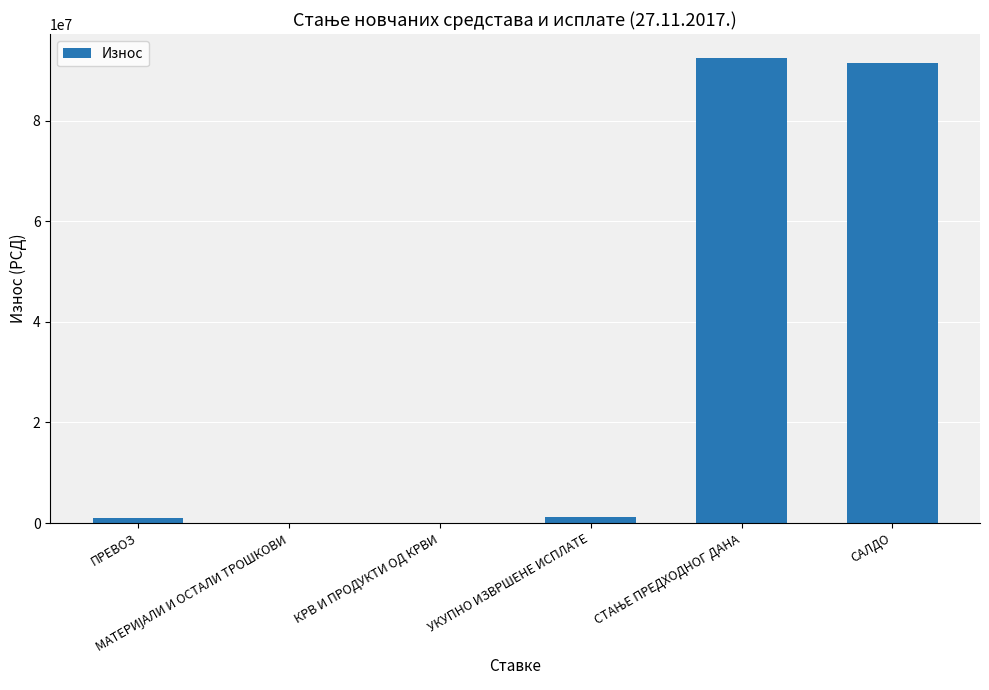

Between УКУПНО ИЗВРШЕНЕ ИСПЛАТЕ and КРВ И ПРОДУКТИ ОД КРВИ, which is larger?

УКУПНО ИЗВРШЕНЕ ИСПЛАТЕ